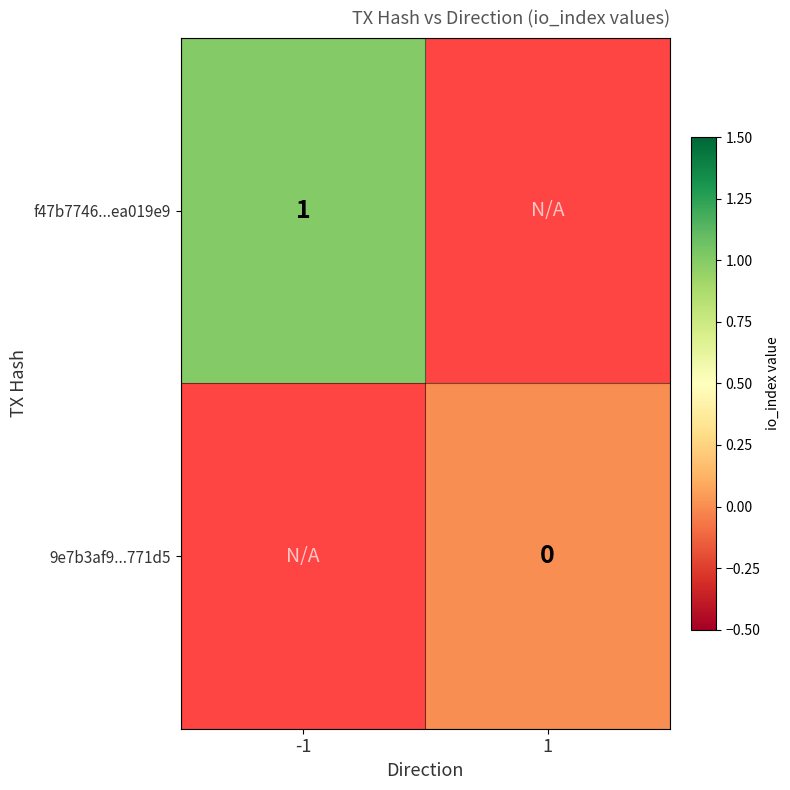

At which category does the chart reach its peak across all series?

-1